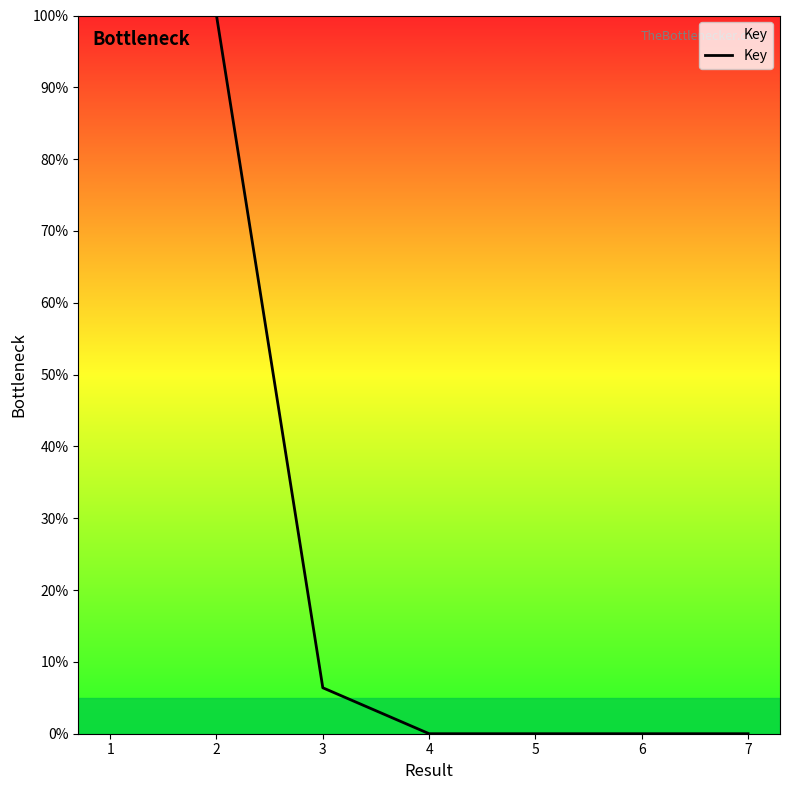

What is the change in value from 2 to 3?

-93.6